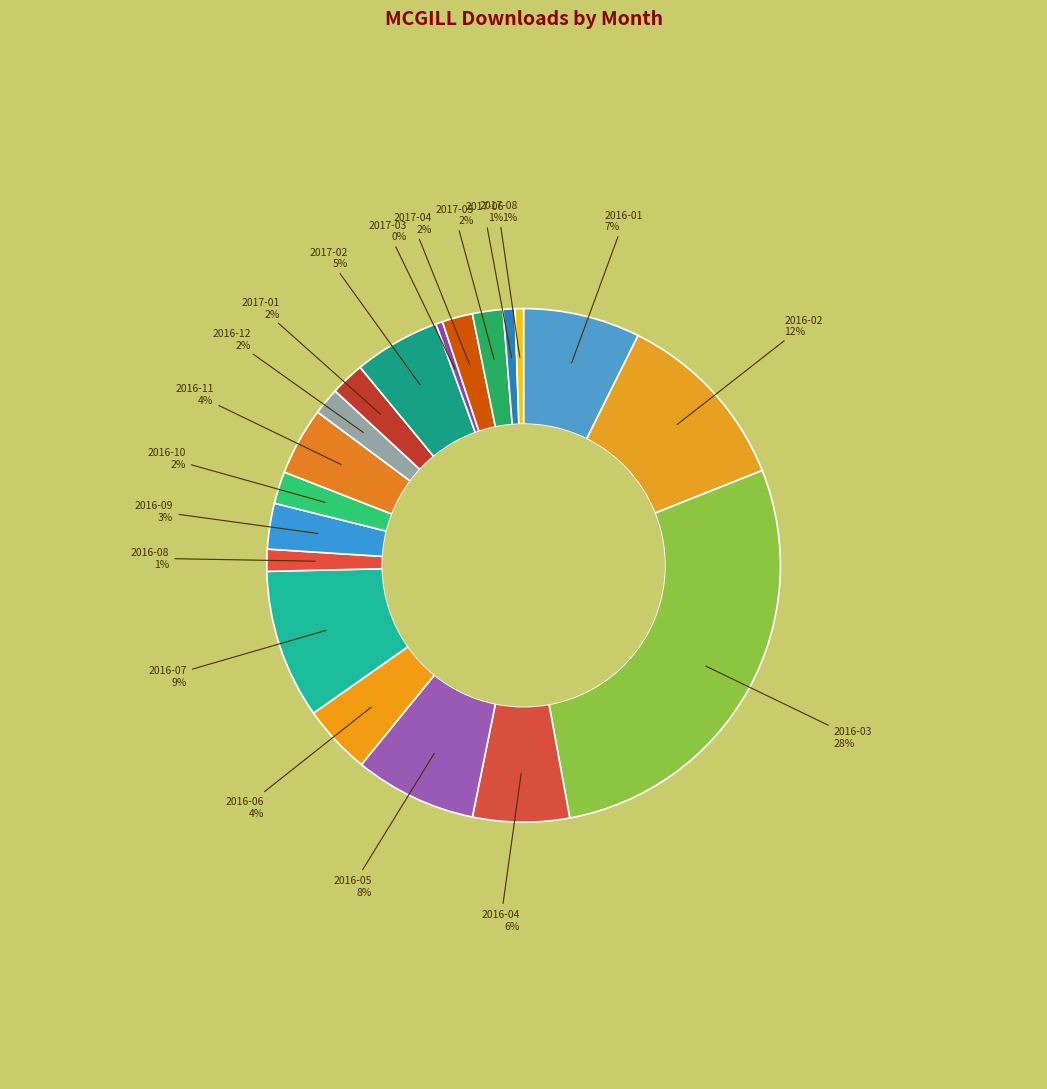

Which slice is the largest?

2016-03